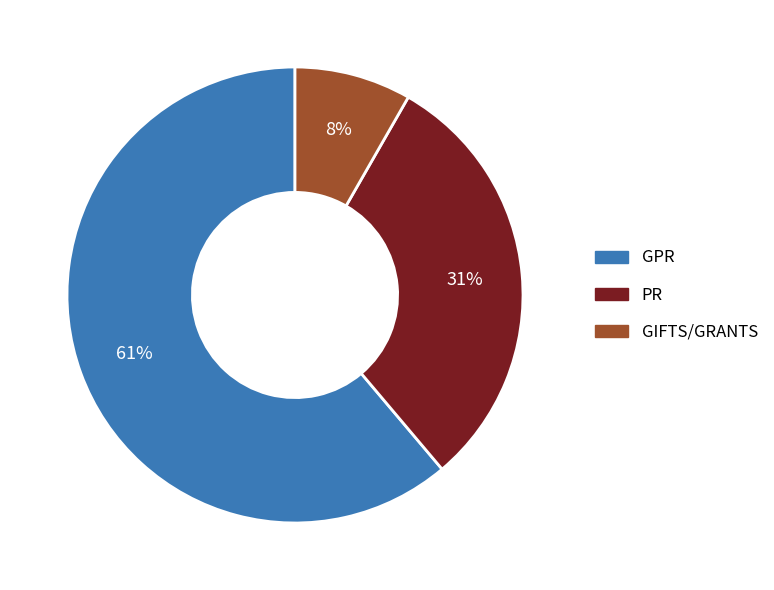

Which has a higher value, PR or GIFTS/GRANTS?

PR